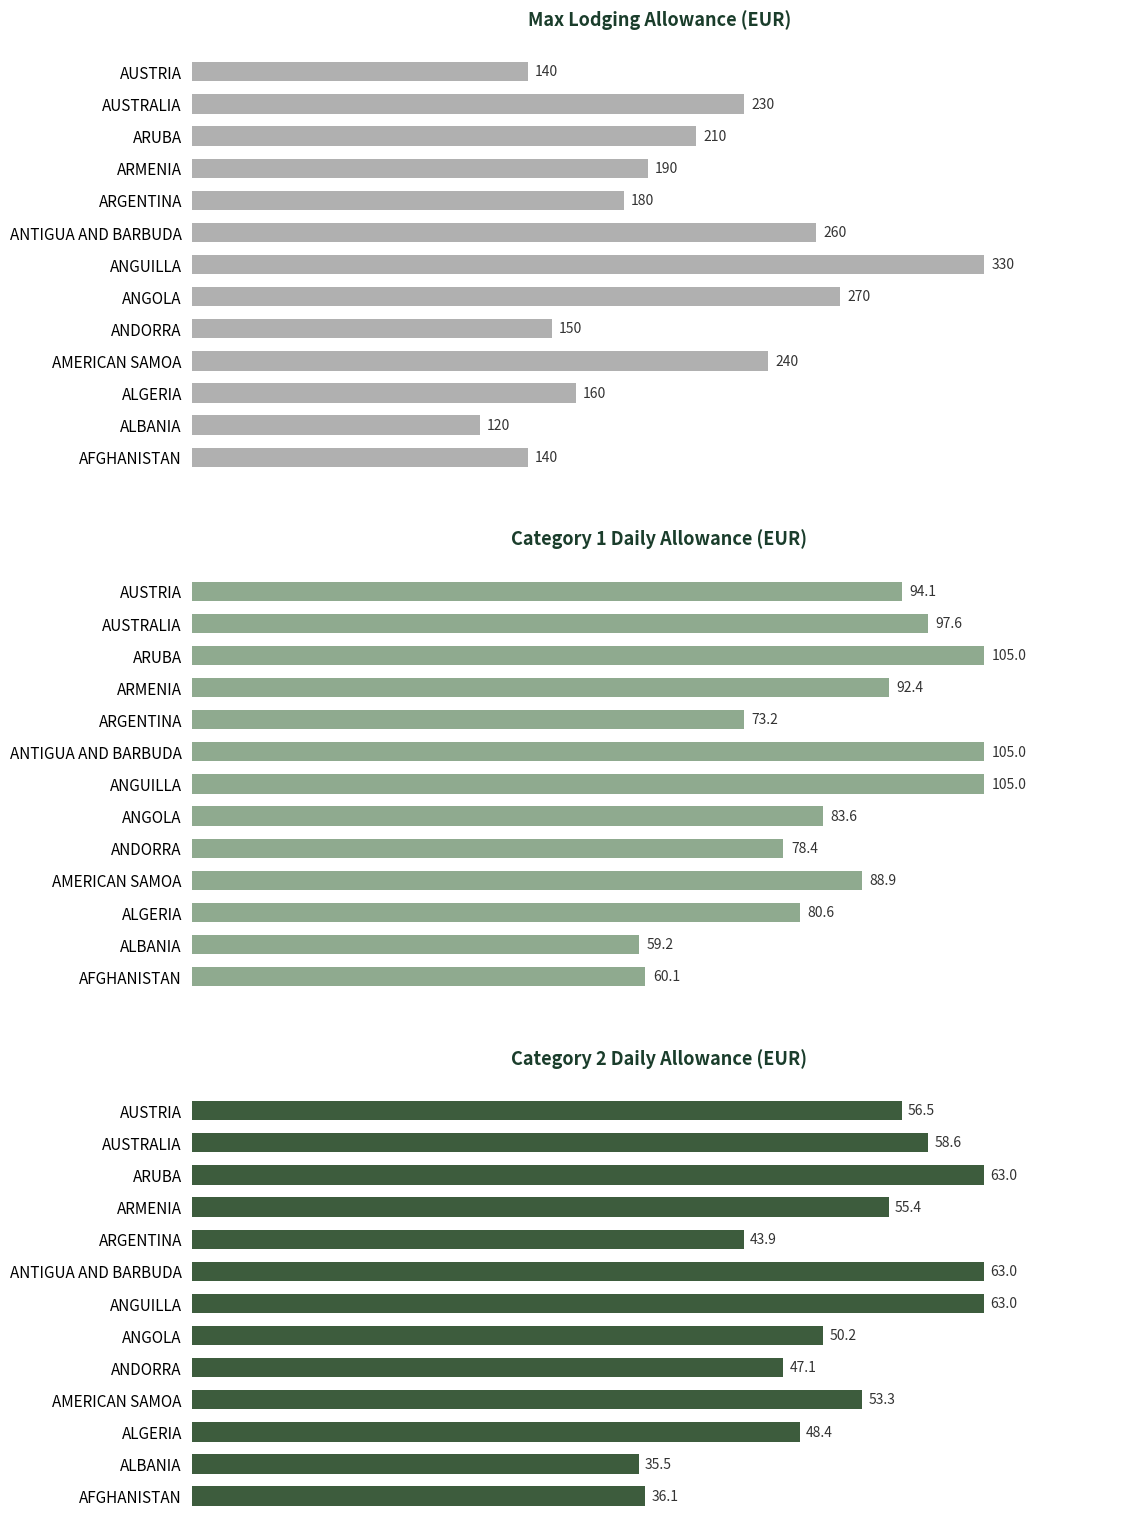

How many data points in Indemnite max logement (EUR) are less than 190?

6